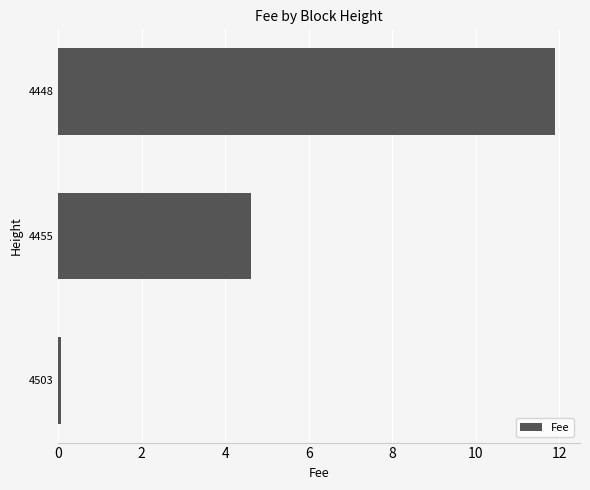

Where is the data nearest to the value 5?

4455